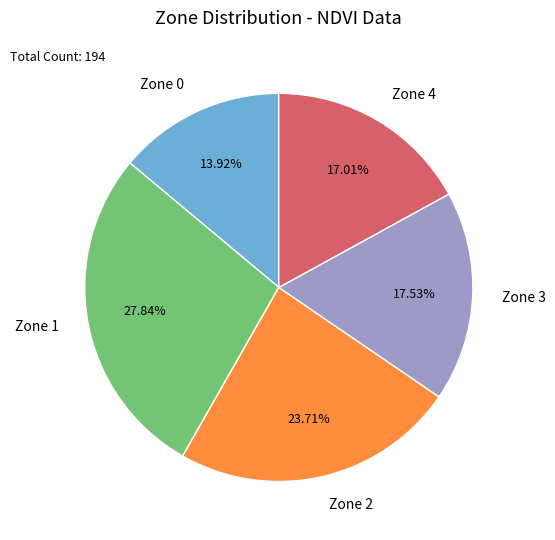

What percentage is the Zone 0 slice, to the nearest percent?

14%